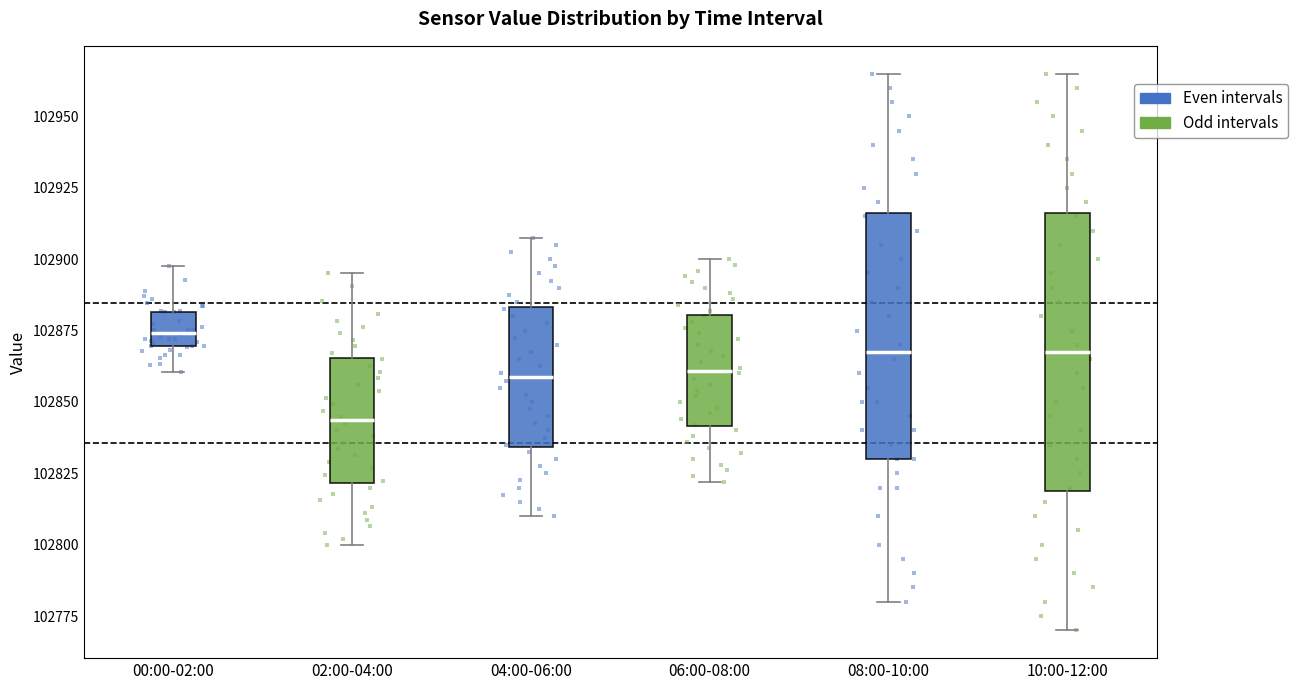

Reading left to right, read every box against the y-axis: the position of its median line, the range the box covers, and the ends of its whiskers. The values are not printed on the chart, so give them approximately, as read against the axis.

00:00-02:00: median 102875, box 102870 to 102880, whiskers 102860 to 102900
02:00-04:00: median 102845, box 102820 to 102865, whiskers 102800 to 102895
04:00-06:00: median 102860, box 102835 to 102885, whiskers 102810 to 102910
06:00-08:00: median 102860, box 102840 to 102880, whiskers 102820 to 102900
08:00-10:00: median 102870, box 102830 to 102915, whiskers 102780 to 102965
10:00-12:00: median 102870, box 102820 to 102915, whiskers 102770 to 102965